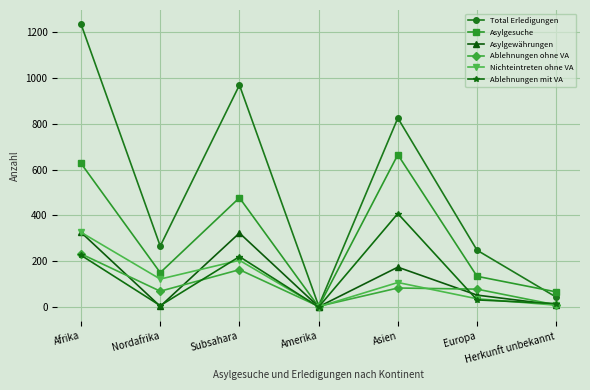

Which series changed the most between Amerika and Europa?

Total Erledigungen